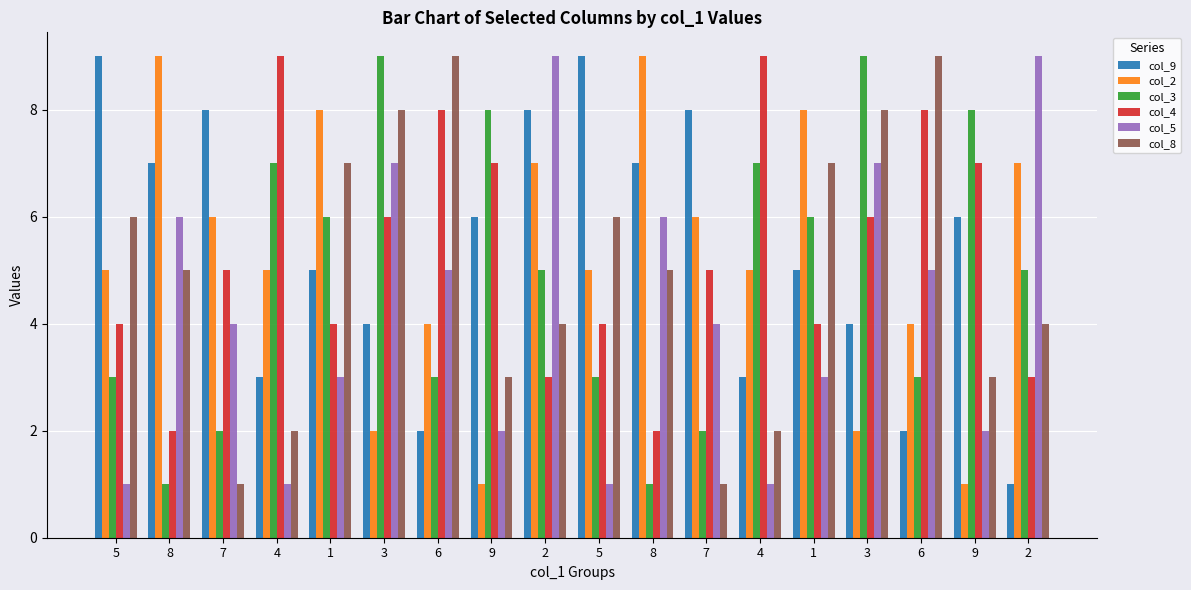

At which category does the chart reach its peak across all series?

5